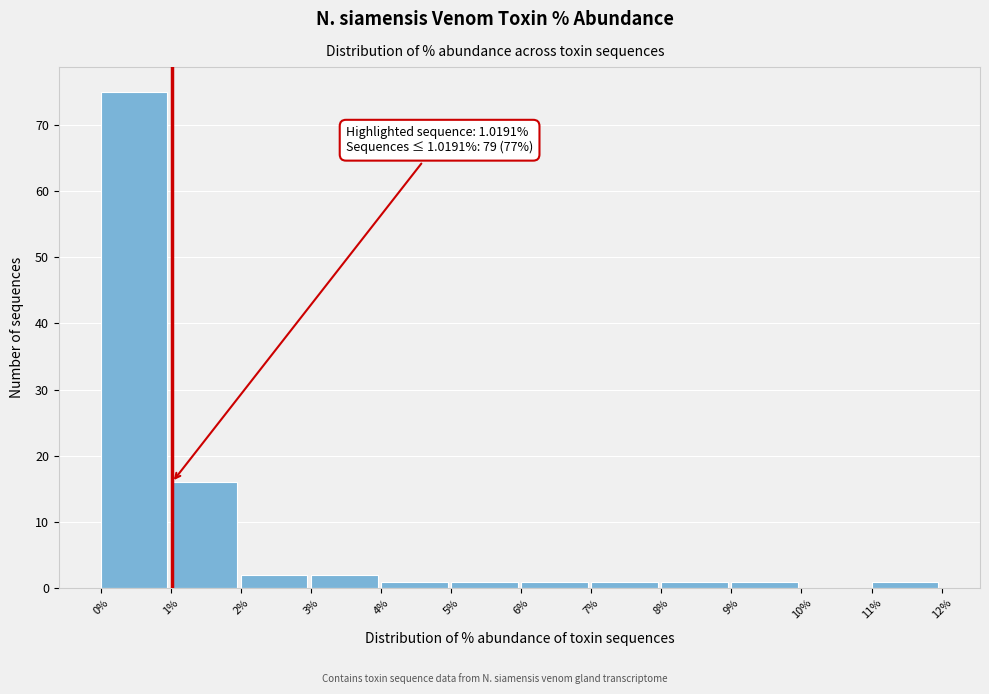

Over which range of the x-axis is the bar tallest?

0% to 1%